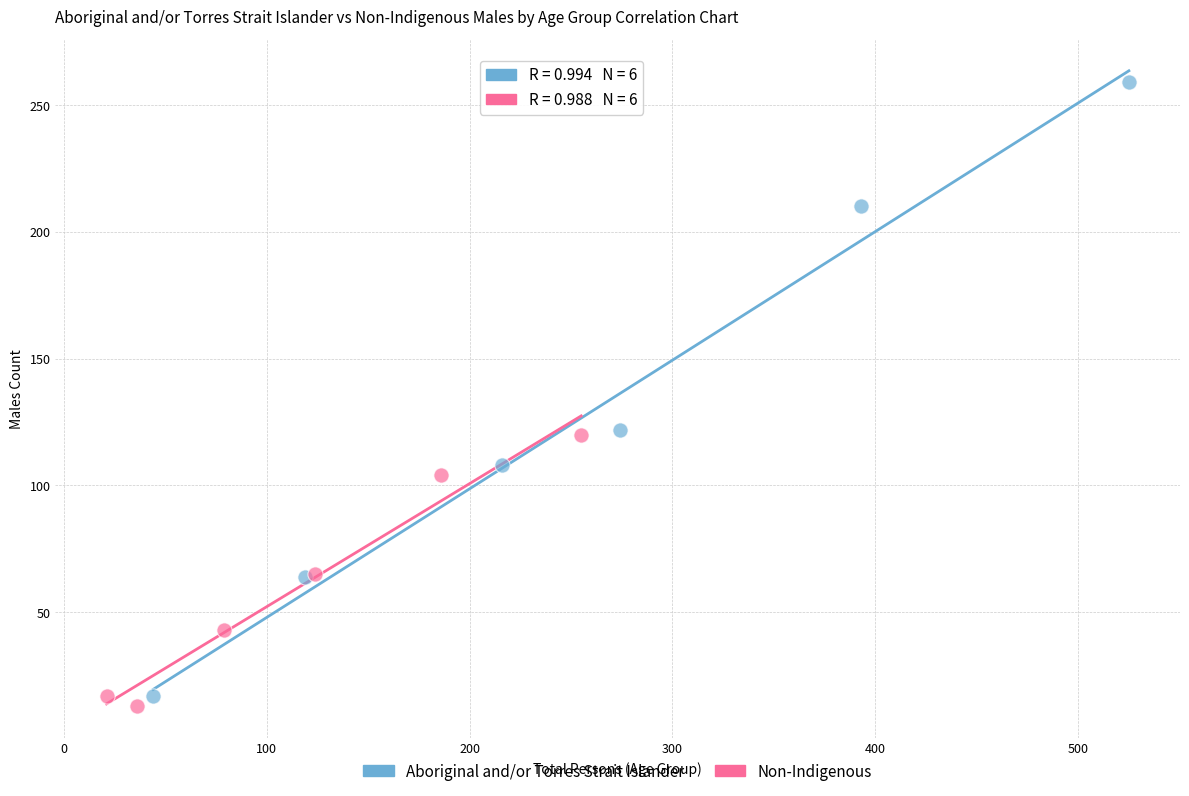

Which series reaches the maximum Y coordinate?

Aboriginal and/or Torres Strait Islander